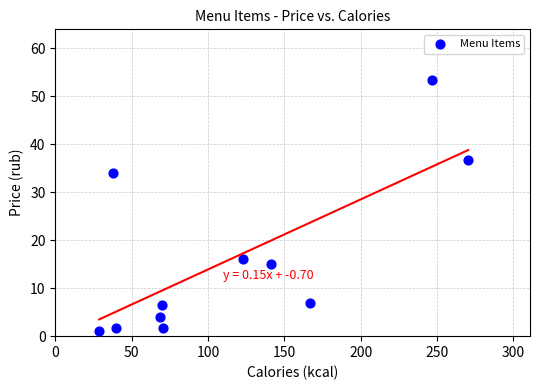

What is the range of X values (max minus min)?

241.6